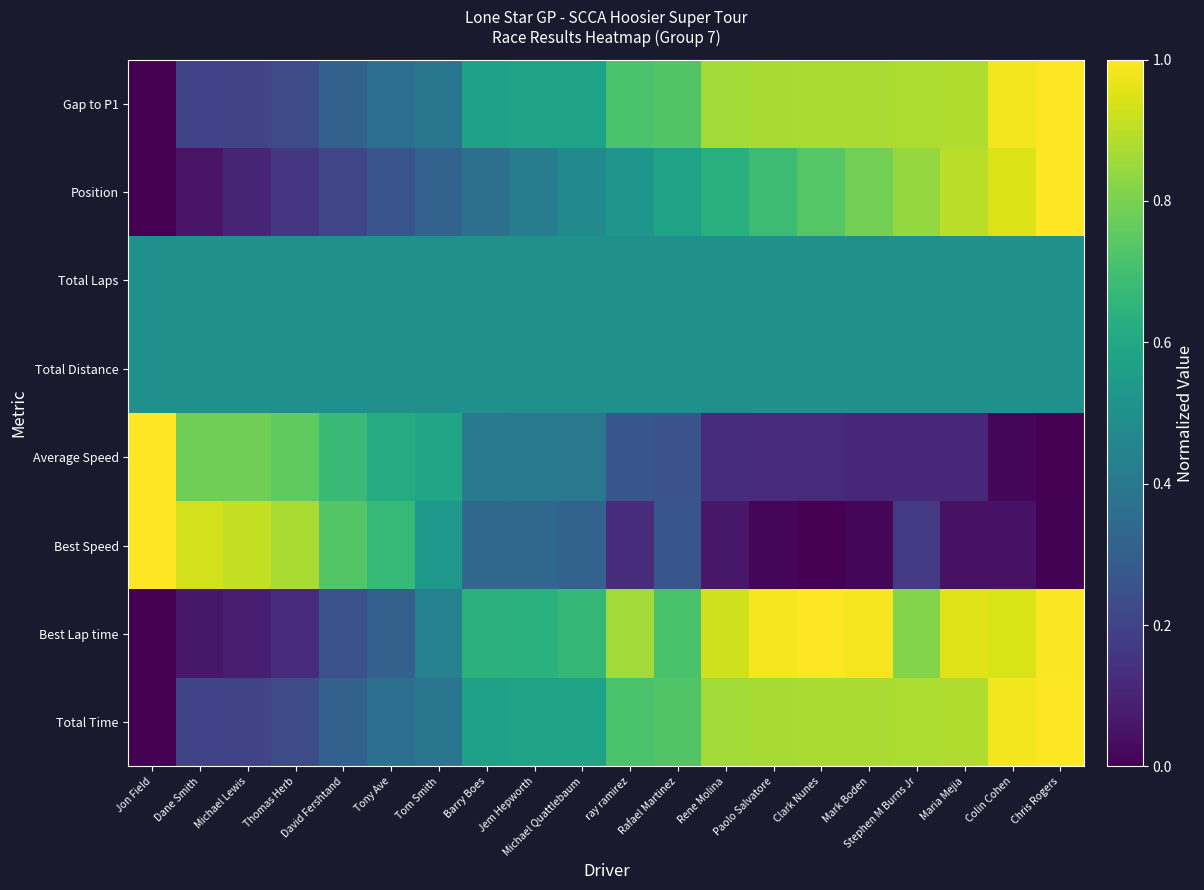

Reading right to left, transcribe all the data shown in this chart.

Total Time: Chris Rogers=1.0	Colin Cohen=1.0	Maria Mejia=0.9	Stephen M Burns Jr=0.9	Mark Boden=0.9	Clark Nunes=0.9	Paolo Salvatore=0.9	Rene Molina=0.9	Rafael Martinez=0.7	ray ramirez=0.7	Michael Quattlebaum=0.6	Jem Hepworth=0.6	Barry Boes=0.6	Tom Smith=0.4	Tony Ave=0.4	David Fershtand=0.3	Thomas Herb=0.2	Michael Lewis=0.2	Dane Smith=0.2	Jon Field=0.0
Best Lap time: Chris Rogers=1.0	Colin Cohen=0.9	Maria Mejia=0.9	Stephen M Burns Jr=0.8	Mark Boden=1.0	Clark Nunes=1.0	Paolo Salvatore=1.0	Rene Molina=0.9	Rafael Martinez=0.7	ray ramirez=0.9	Michael Quattlebaum=0.7	Jem Hepworth=0.6	Barry Boes=0.6	Tom Smith=0.4	Tony Ave=0.3	David Fershtand=0.2	Thomas Herb=0.1	Michael Lewis=0.1	Dane Smith=0.1	Jon Field=0.0
Best Speed: Chris Rogers=0.0	Colin Cohen=0.1	Maria Mejia=0.0	Stephen M Burns Jr=0.2	Mark Boden=0.0	Clark Nunes=0.0	Paolo Salvatore=0.0	Rene Molina=0.1	Rafael Martinez=0.3	ray ramirez=0.1	Michael Quattlebaum=0.3	Jem Hepworth=0.3	Barry Boes=0.3	Tom Smith=0.5	Tony Ave=0.7	David Fershtand=0.7	Thomas Herb=0.9	Michael Lewis=0.9	Dane Smith=0.9	Jon Field=1.0
Average Speed: Chris Rogers=0.0	Colin Cohen=0.0	Maria Mejia=0.1	Stephen M Burns Jr=0.1	Mark Boden=0.1	Clark Nunes=0.1	Paolo Salvatore=0.1	Rene Molina=0.1	Rafael Martinez=0.3	ray ramirez=0.3	Michael Quattlebaum=0.4	Jem Hepworth=0.4	Barry Boes=0.4	Tom Smith=0.6	Tony Ave=0.6	David Fershtand=0.7	Thomas Herb=0.8	Michael Lewis=0.8	Dane Smith=0.8	Jon Field=1.0
Total Distance: Chris Rogers=0.5	Colin Cohen=0.5	Maria Mejia=0.5	Stephen M Burns Jr=0.5	Mark Boden=0.5	Clark Nunes=0.5	Paolo Salvatore=0.5	Rene Molina=0.5	Rafael Martinez=0.5	ray ramirez=0.5	Michael Quattlebaum=0.5	Jem Hepworth=0.5	Barry Boes=0.5	Tom Smith=0.5	Tony Ave=0.5	David Fershtand=0.5	Thomas Herb=0.5	Michael Lewis=0.5	Dane Smith=0.5	Jon Field=0.5
Total Laps: Chris Rogers=0.5	Colin Cohen=0.5	Maria Mejia=0.5	Stephen M Burns Jr=0.5	Mark Boden=0.5	Clark Nunes=0.5	Paolo Salvatore=0.5	Rene Molina=0.5	Rafael Martinez=0.5	ray ramirez=0.5	Michael Quattlebaum=0.5	Jem Hepworth=0.5	Barry Boes=0.5	Tom Smith=0.5	Tony Ave=0.5	David Fershtand=0.5	Thomas Herb=0.5	Michael Lewis=0.5	Dane Smith=0.5	Jon Field=0.5
Position: Chris Rogers=1.0	Colin Cohen=0.9	Maria Mejia=0.9	Stephen M Burns Jr=0.8	Mark Boden=0.8	Clark Nunes=0.7	Paolo Salvatore=0.7	Rene Molina=0.6	Rafael Martinez=0.6	ray ramirez=0.5	Michael Quattlebaum=0.5	Jem Hepworth=0.4	Barry Boes=0.4	Tom Smith=0.3	Tony Ave=0.3	David Fershtand=0.2	Thomas Herb=0.2	Michael Lewis=0.1	Dane Smith=0.1	Jon Field=0.0
Gap to P1: Chris Rogers=1.0	Colin Cohen=1.0	Maria Mejia=0.9	Stephen M Burns Jr=0.9	Mark Boden=0.9	Clark Nunes=0.9	Paolo Salvatore=0.9	Rene Molina=0.9	Rafael Martinez=0.7	ray ramirez=0.7	Michael Quattlebaum=0.6	Jem Hepworth=0.6	Barry Boes=0.6	Tom Smith=0.4	Tony Ave=0.4	David Fershtand=0.3	Thomas Herb=0.2	Michael Lewis=0.2	Dane Smith=0.2	Jon Field=0.0